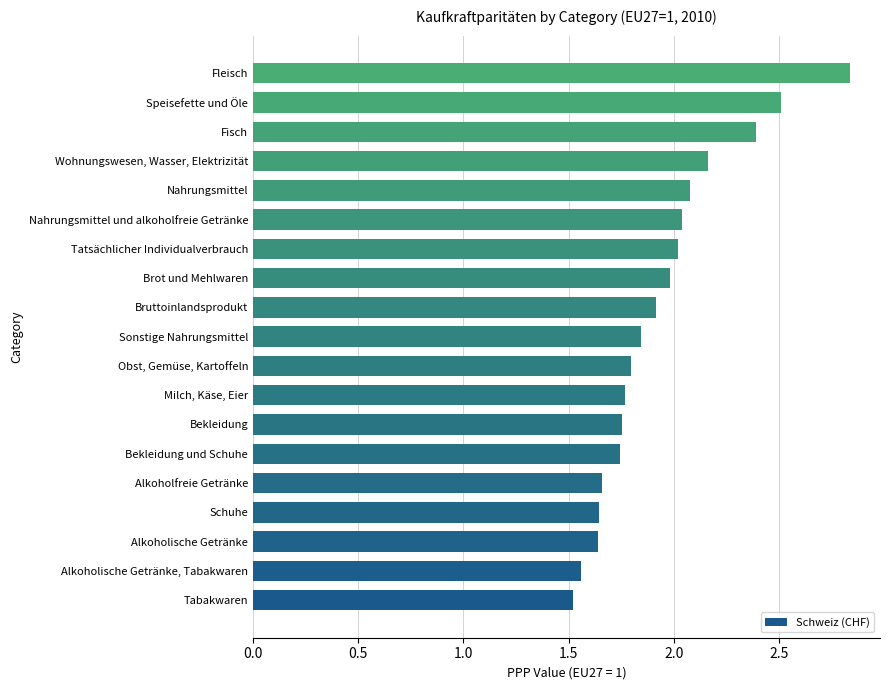

Rank the categories by value from highest to lowest.

Fleisch, Speisefette und Öle, Fisch, Wohnungswesen, Wasser, Elektrizität, Nahrungsmittel, Nahrungsmittel und alkoholfreie Getränke, Tatsächlicher Individualverbrauch, Brot und Mehlwaren, Bruttoinlandsprodukt, Sonstige Nahrungsmittel, Obst, Gemüse, Kartoffeln, Milch, Käse, Eier, Bekleidung, Bekleidung und Schuhe, Alkoholfreie Getränke, Schuhe, Alkoholische Getränke, Alkoholische Getränke, Tabakwaren, Tabakwaren